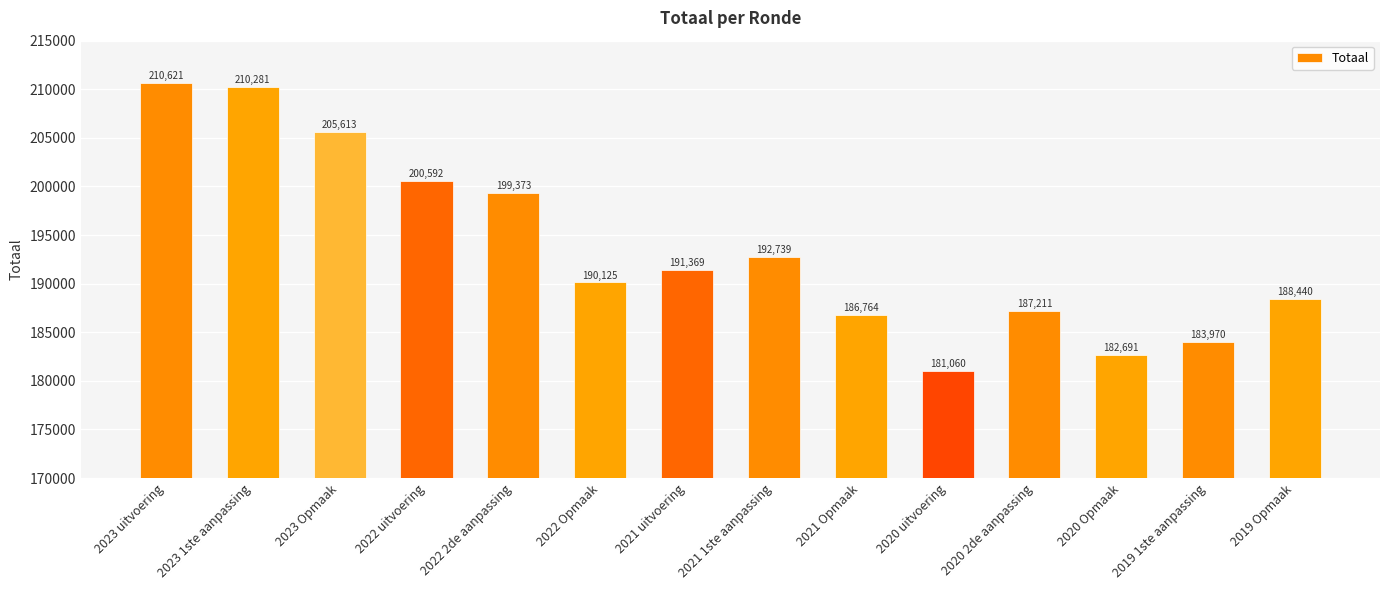

List the labels in order of value, largest first.

2023 uitvoering, 2023 1ste aanpassing, 2023 Opmaak, 2022 uitvoering, 2022 2de aanpassing, 2021 1ste aanpassing, 2021 uitvoering, 2022 Opmaak, 2019 Opmaak, 2020 2de aanpassing, 2021 Opmaak, 2019 1ste aanpassing, 2020 Opmaak, 2020 uitvoering